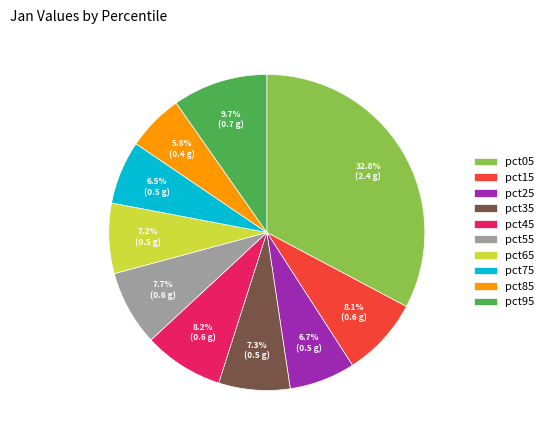

Which category has the biggest portion of the pie?

pct05